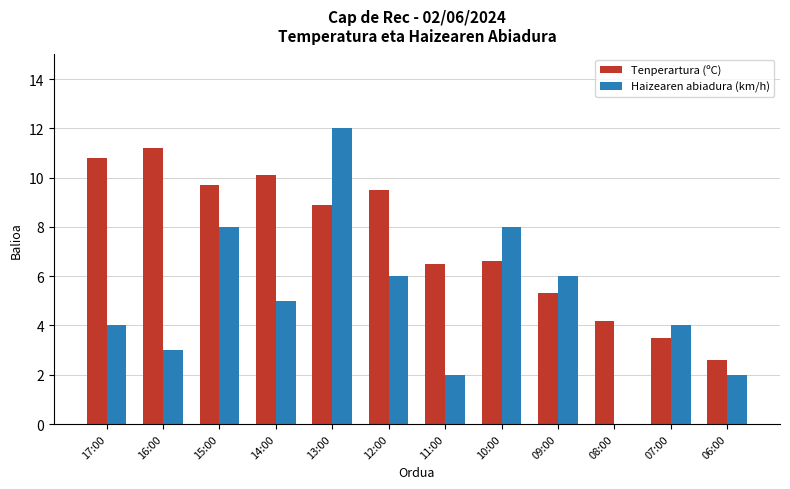

Reading left to right, what are all the values shown in this chart?

Tenperartura (ºC): 17:00=10.8	16:00=11.2	15:00=9.7	14:00=10.1	13:00=8.9	12:00=9.5	11:00=6.5	10:00=6.6	09:00=5.3	08:00=4.2	07:00=3.5	06:00=2.6
Haizearen abiadura (km/h): 17:00=4.0	16:00=3.0	15:00=8.0	14:00=5.0	13:00=12.0	12:00=6.0	11:00=2.0	10:00=8.0	09:00=6.0	08:00=0.0	07:00=4.0	06:00=2.0